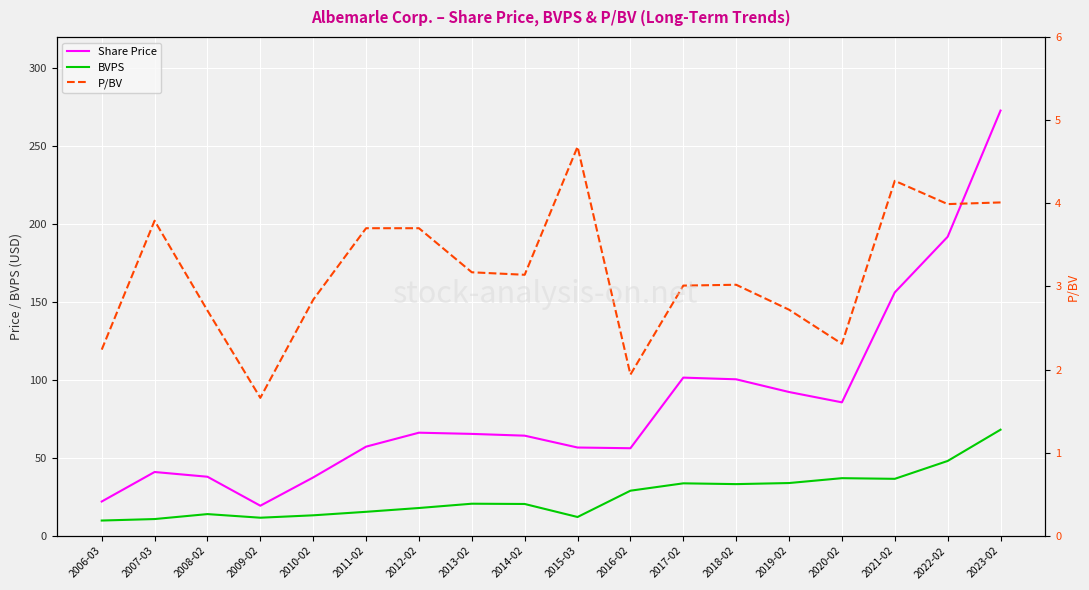

The Share Price series shows 57.2 at 2011-02. True or false?

True